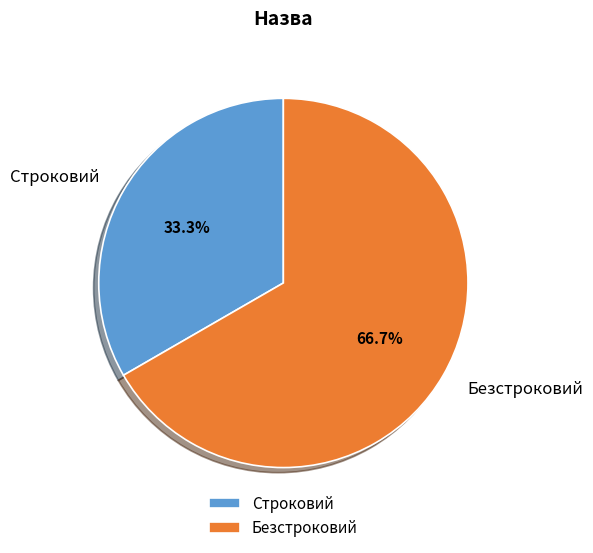

What percentage do Безстроковий and Строковий together represent?

100.0%